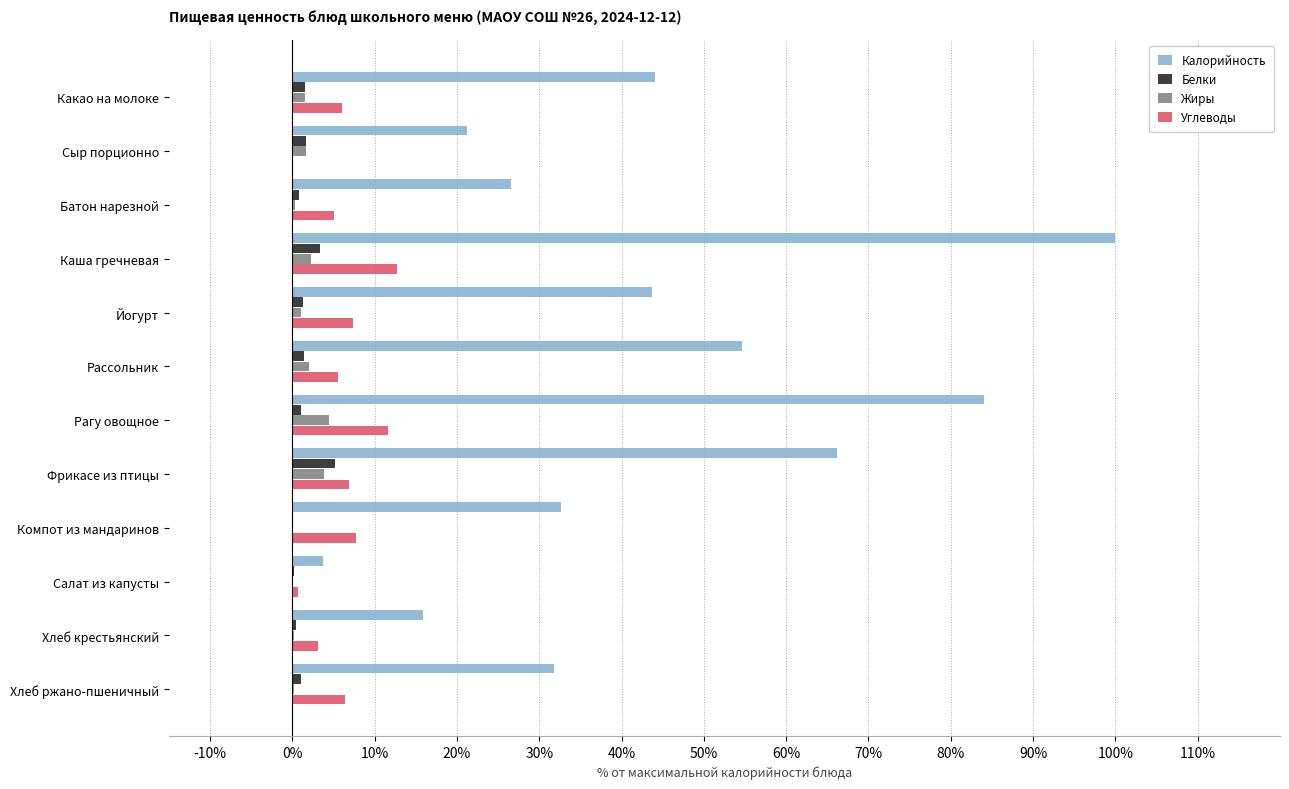

Between Фрикасе из птицы and Компот из мандаринов, which series saw the biggest shift?

Калорийность